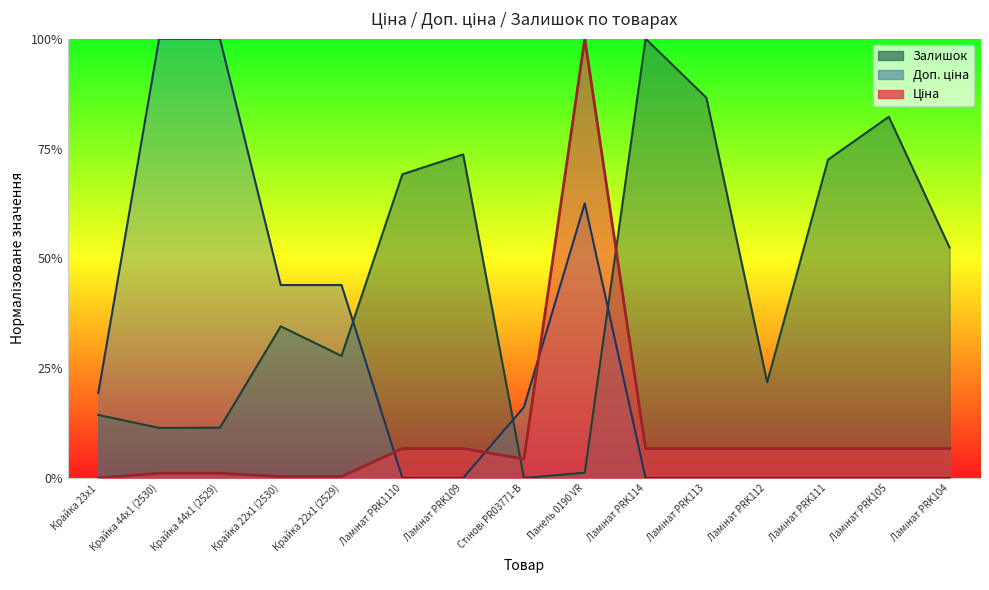

How many data points in Залишок are above 0?

14